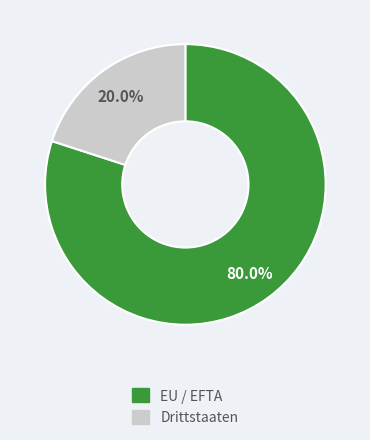

Between Drittstaaten and EU / EFTA, which is larger?

EU / EFTA